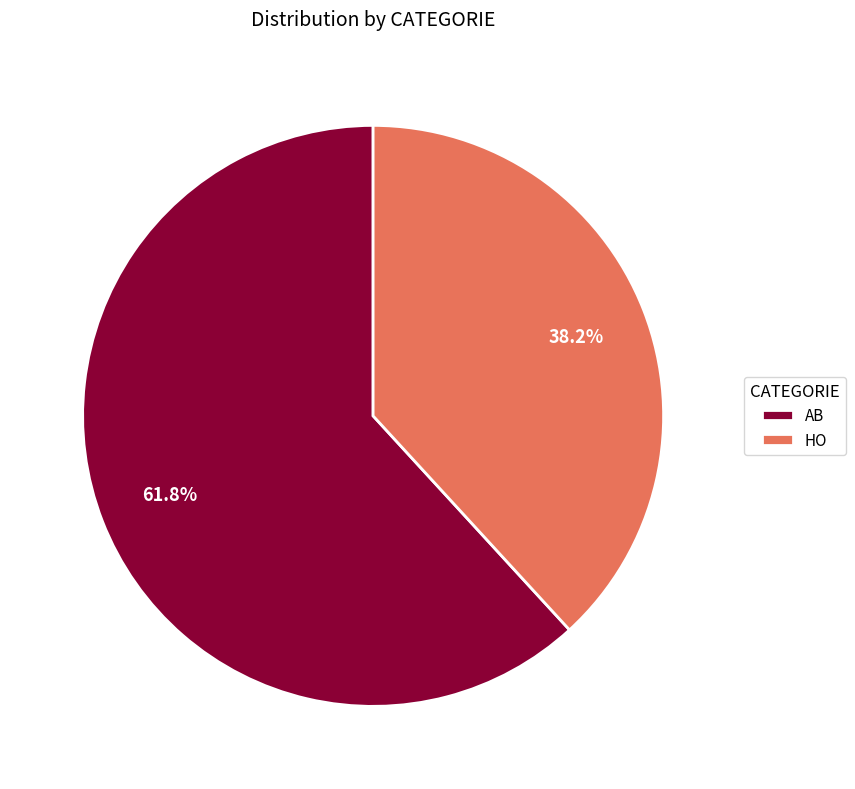

Rank the categories by value from highest to lowest.

AB, HO